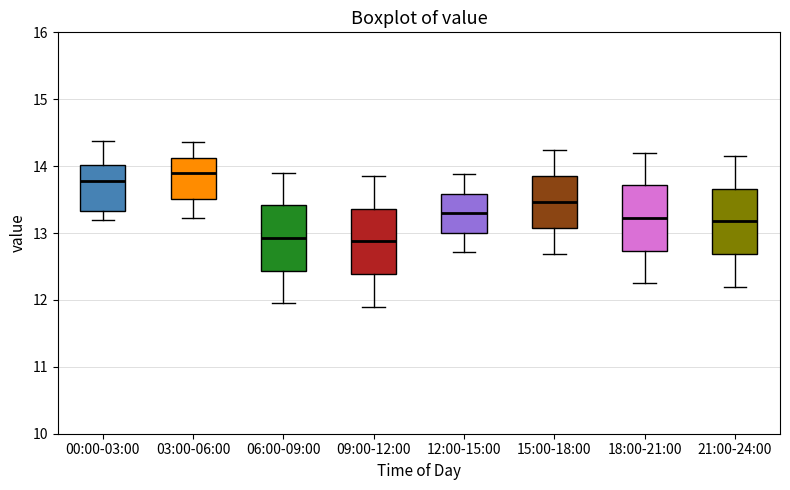

Where is the lower edge of the box for 21:00-24:00 on the y-axis? The values are not printed on the chart, so give them approximately, as read against the axis.

12.7